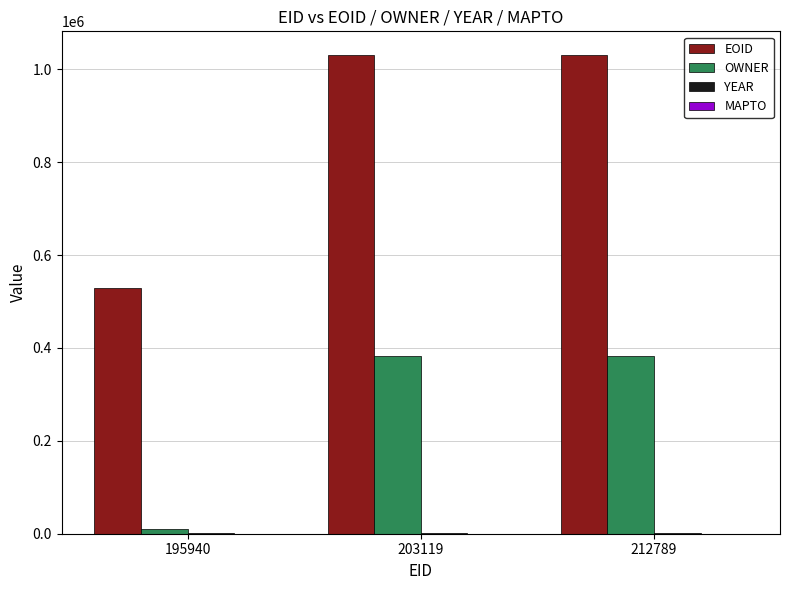

True or false: EOID has a value of 841867 at 195940.

False